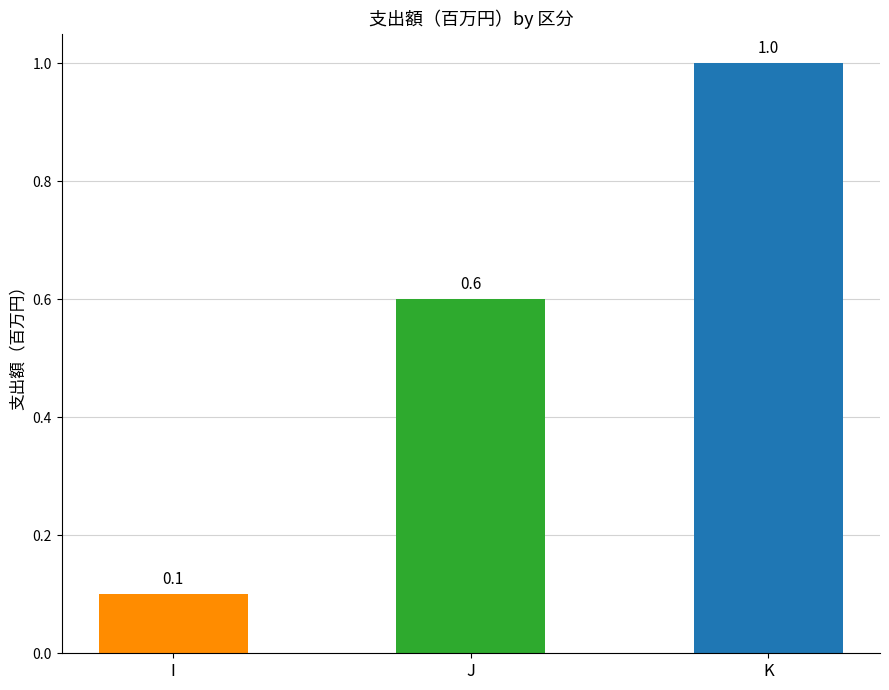

Where is the data nearest to the value 0?

I